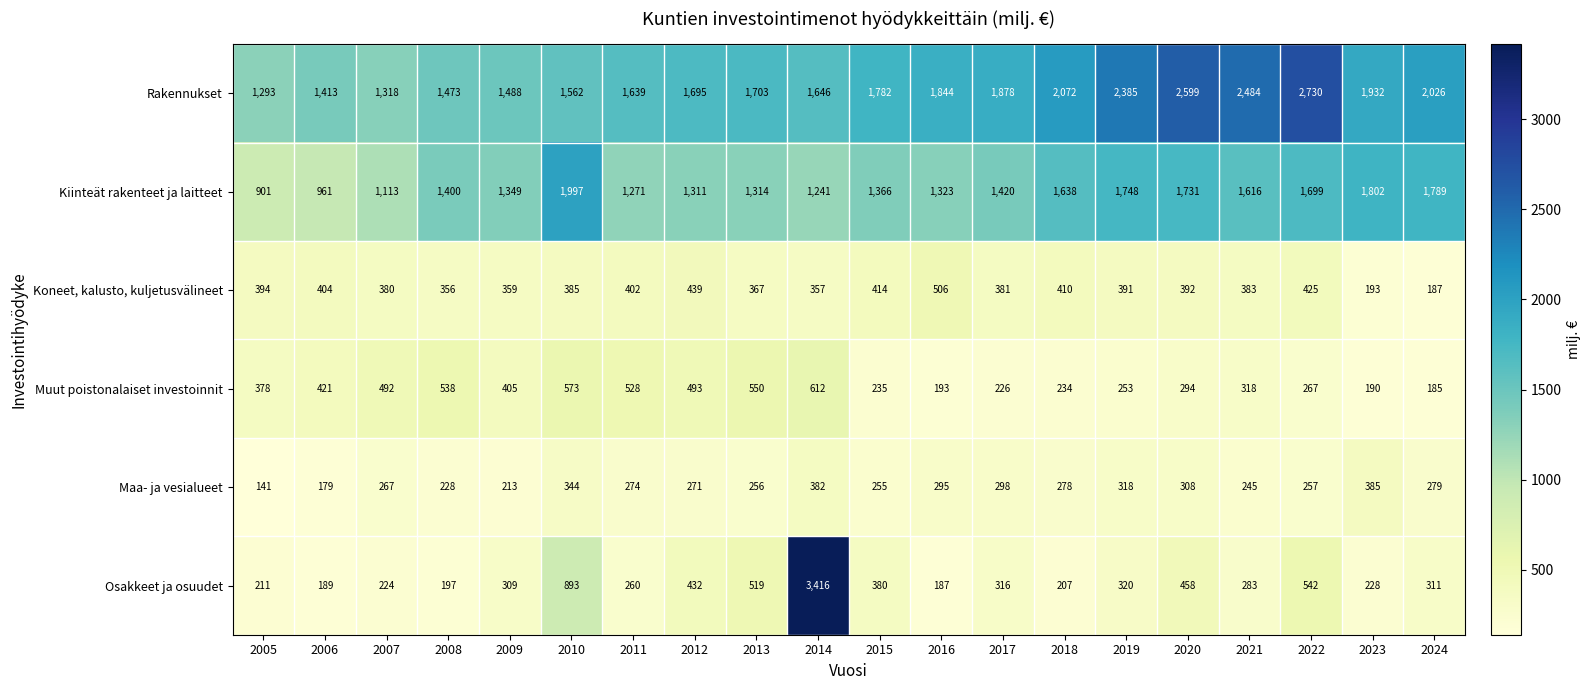

Which series has the widest spread of values?

Osakkeet ja osuudet